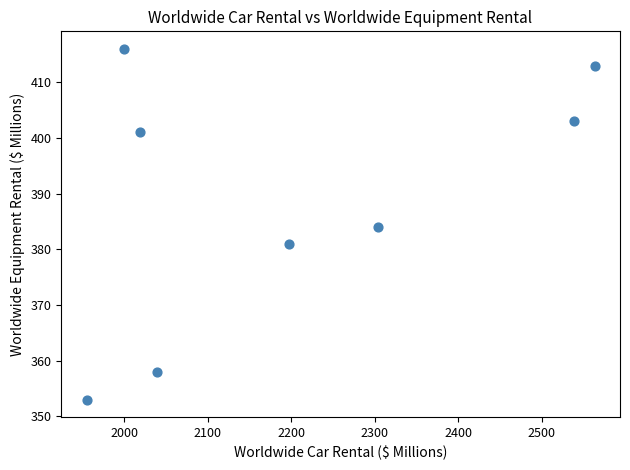

What is the average Y value?

389